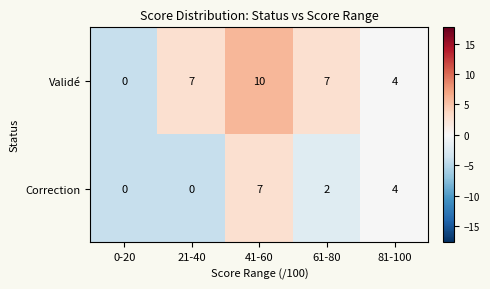

Which category has the lowest value in the Validé series?

0-20